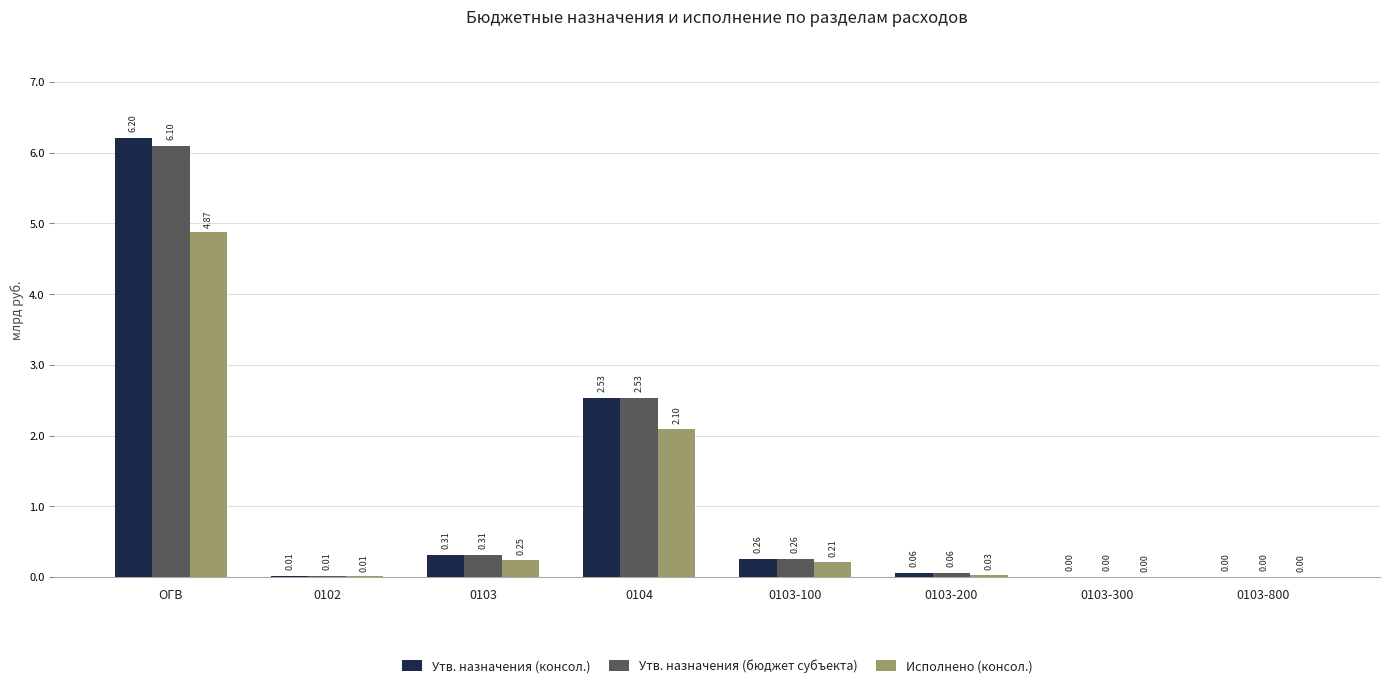

True or false: Исполнено (консол.) has a value of 0.0 at 0103-800.

True